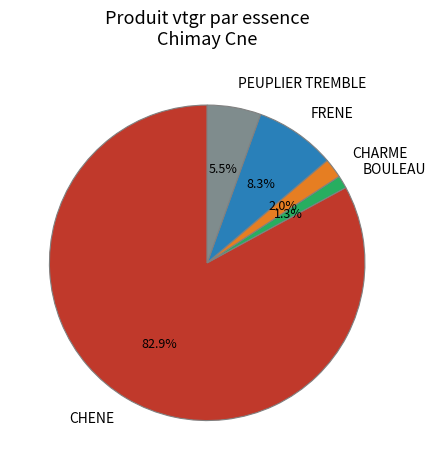

Does any single category account for the majority?

Yes